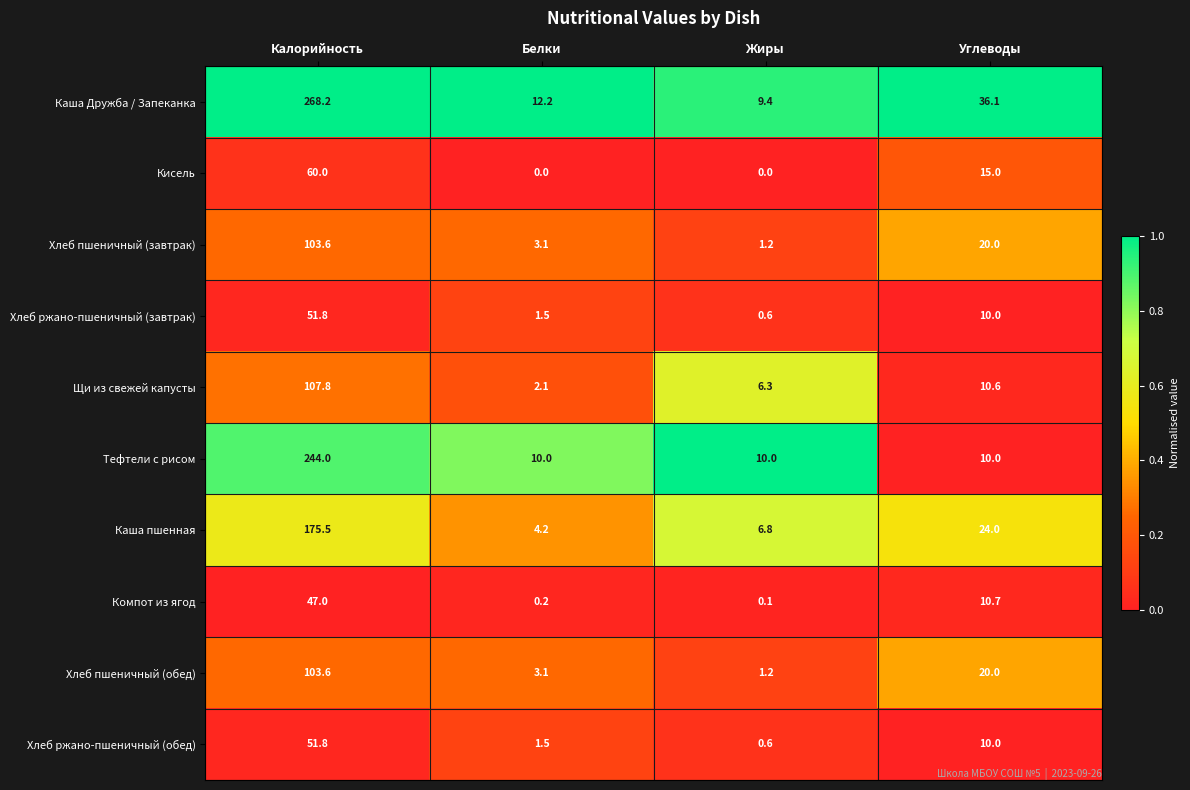

At which category is the sum across all series the highest?

Калорийность